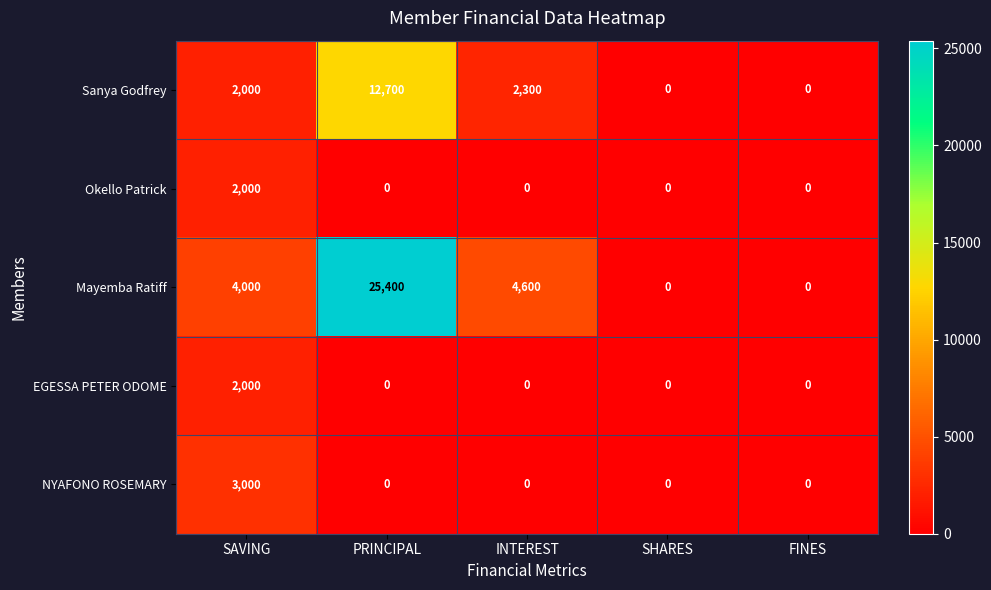

At how many categories does at least one series exceed 4165?

2